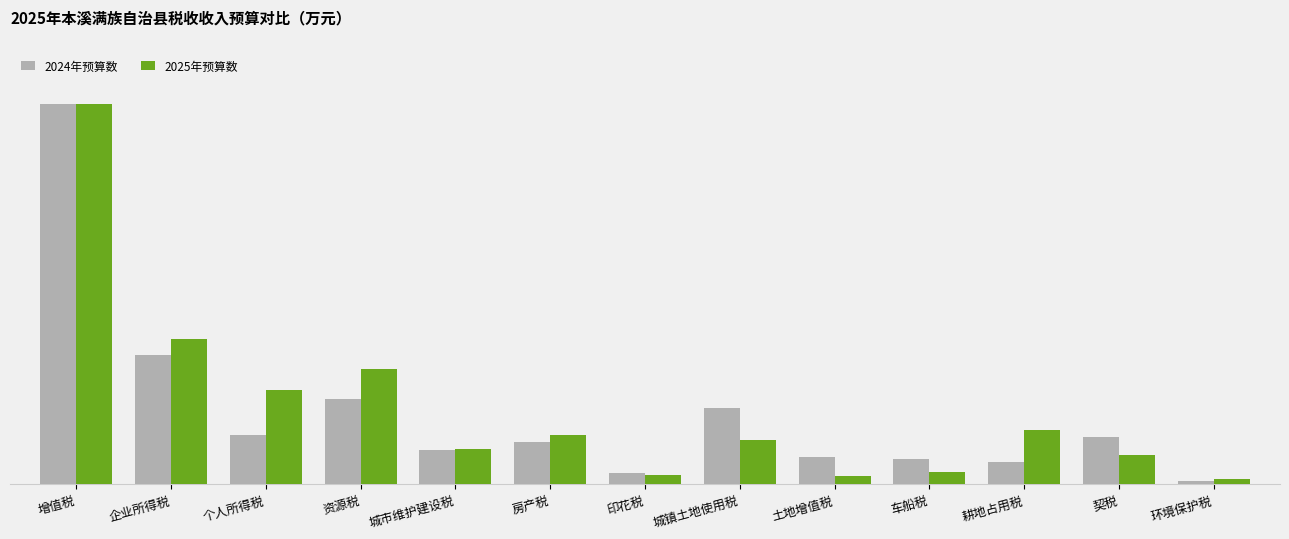

Reading left to right, extract all data points from this chart.

2024年预算数: 增值税=24957	企业所得税=8450	个人所得税=3233	资源税=5615	城市维护建设税=2268	房产税=2780	印花税=715	城镇土地使用税=5023	土地增值税=1800	车船税=1659	耕地占用税=1459	契税=3123	环境保护税=200
2025年预算数: 增值税=24951	企业所得税=9530	个人所得税=6200	资源税=7530	城市维护建设税=2300	房产税=3200	印花税=600	城镇土地使用税=2900	土地增值税=540	车船税=800	耕地占用税=3530	契税=1939	环境保护税=330